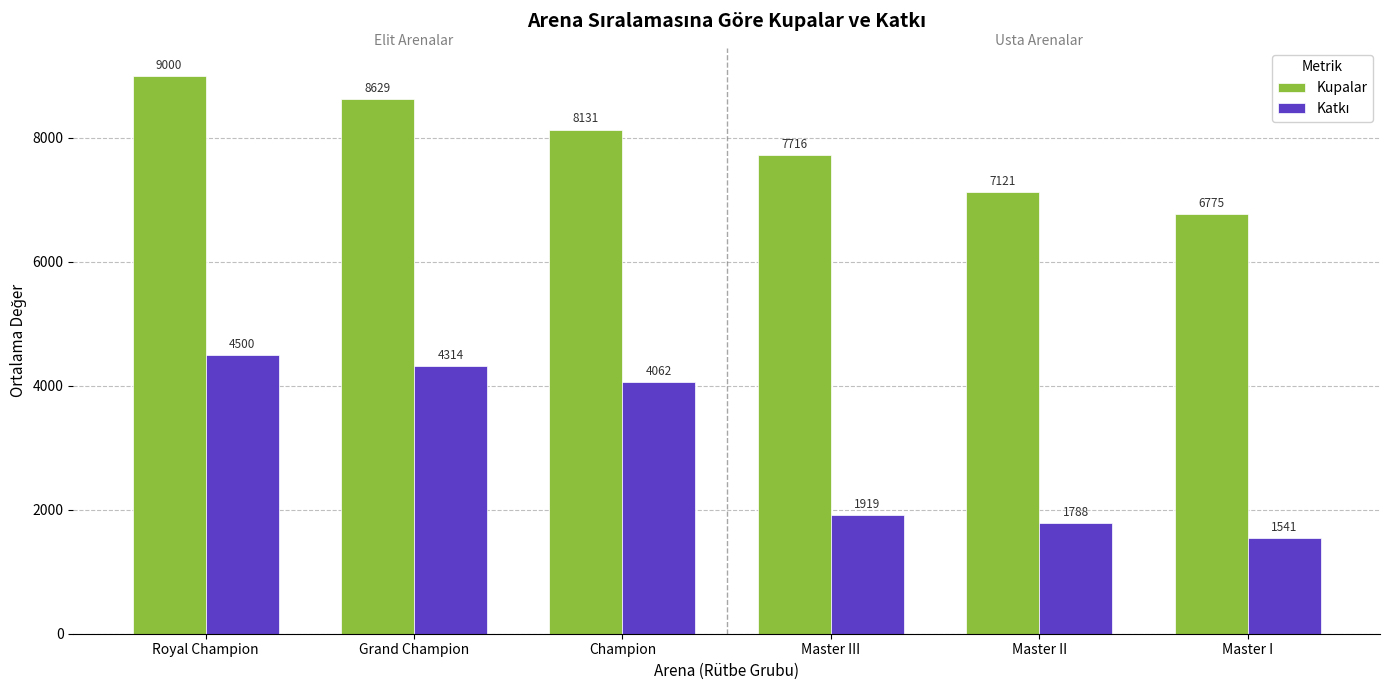

What is the difference between the highest and lowest values at Master I?

5234